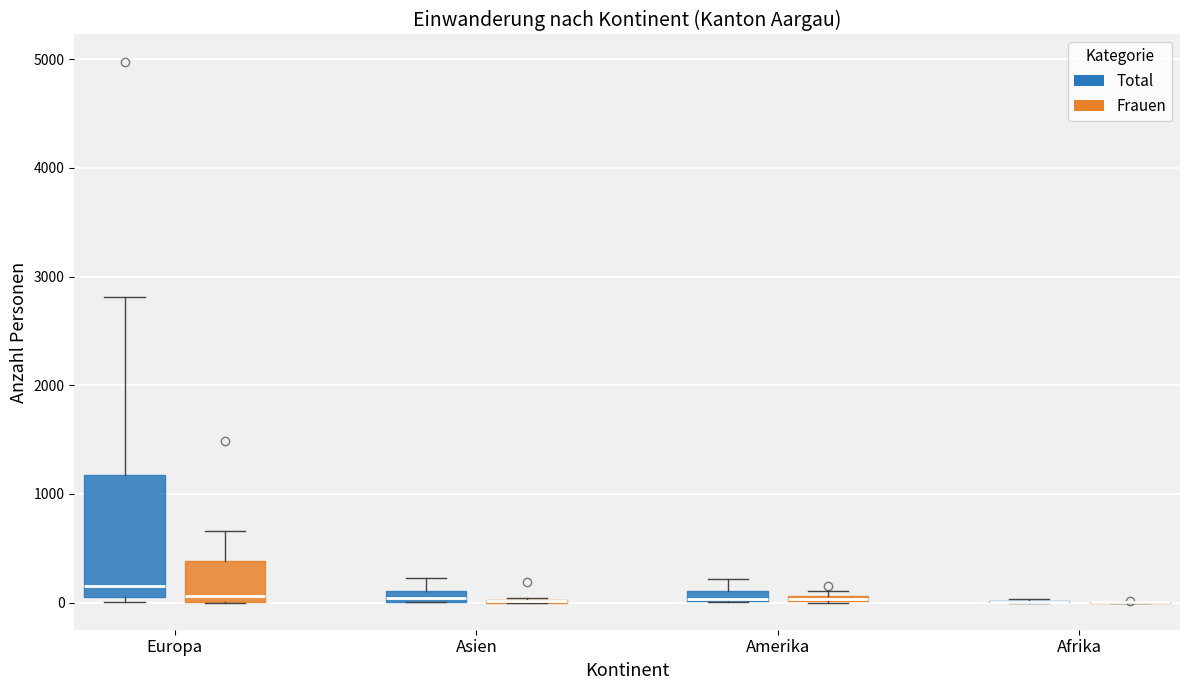

Comparing the boxes themselves (not the whiskers), which one is the tallest?

Europa (Total)